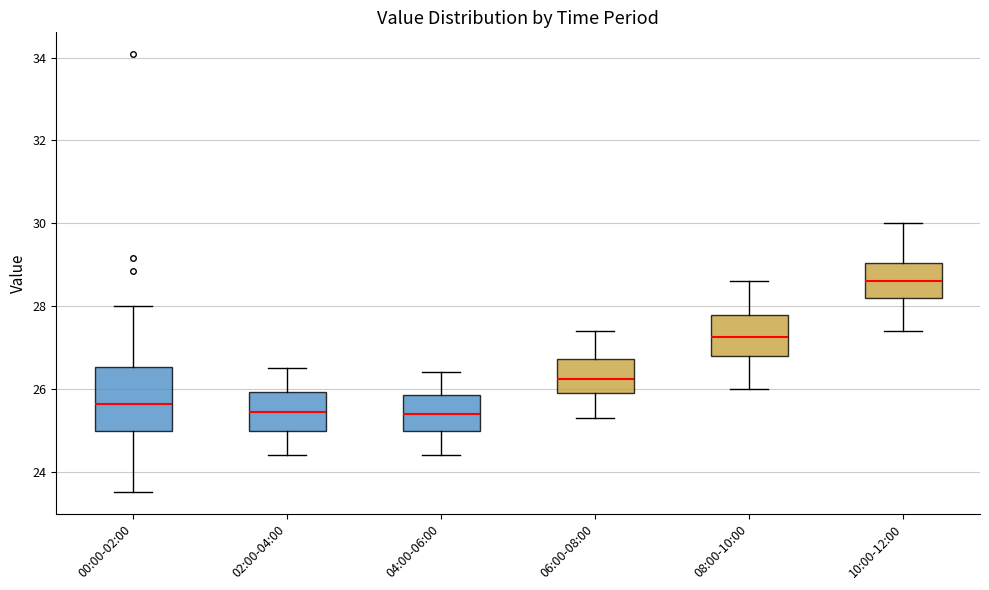

Comparing the boxes themselves (not the whiskers), which one is the tallest?

00:00-02:00